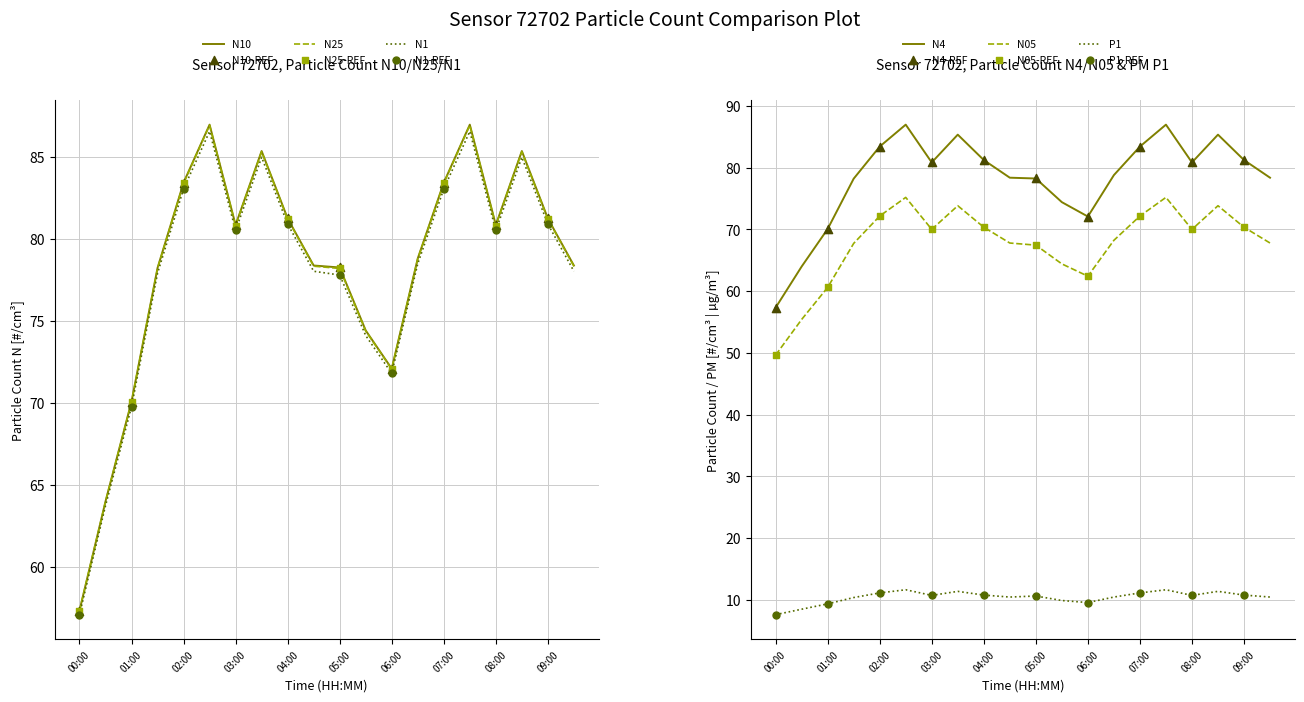

Which series contains the lowest Y value?

P1